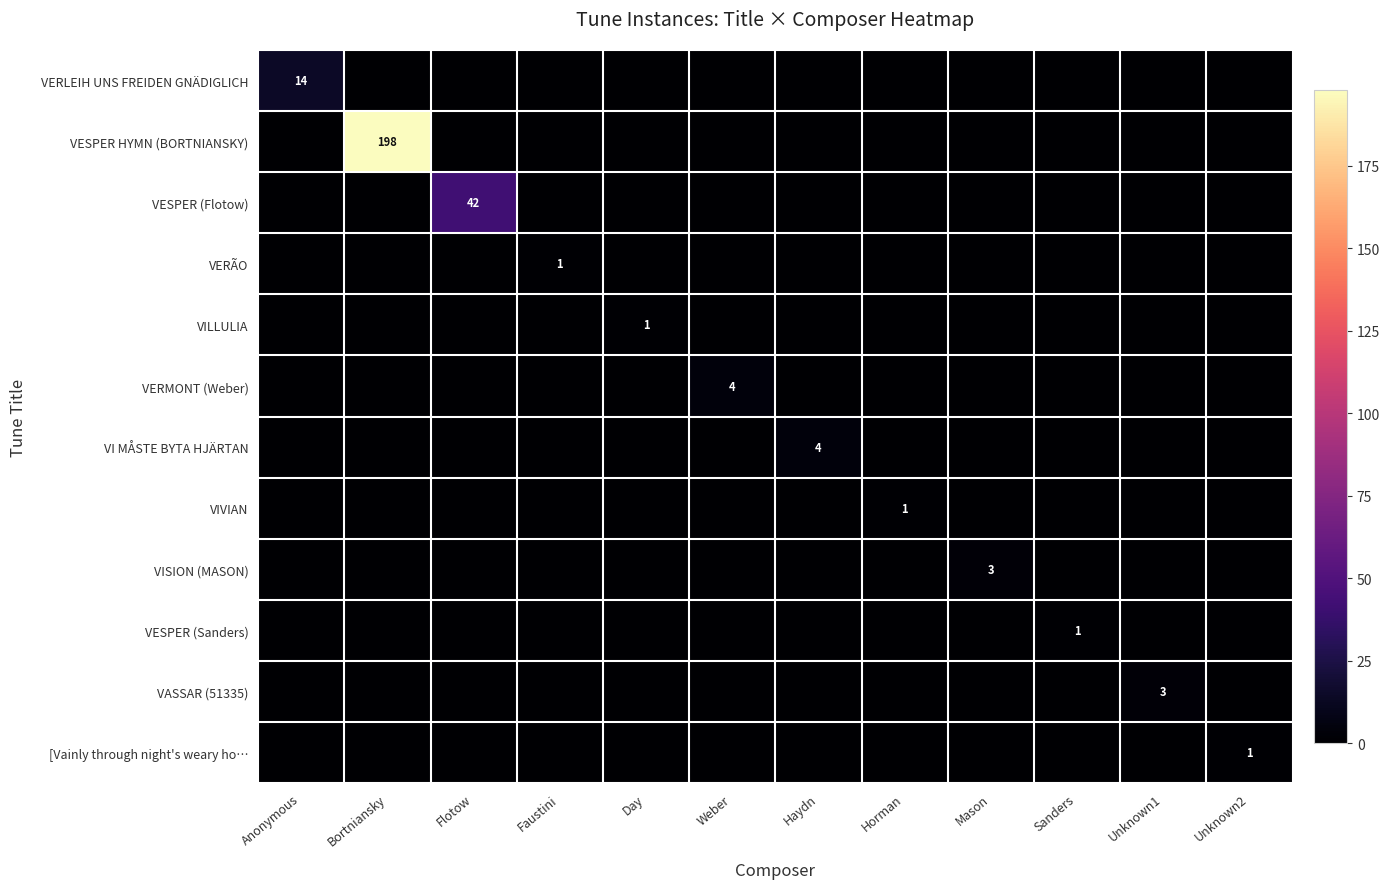

Is it true that VESPER (Flotow) equals 42 at Flotow?

True